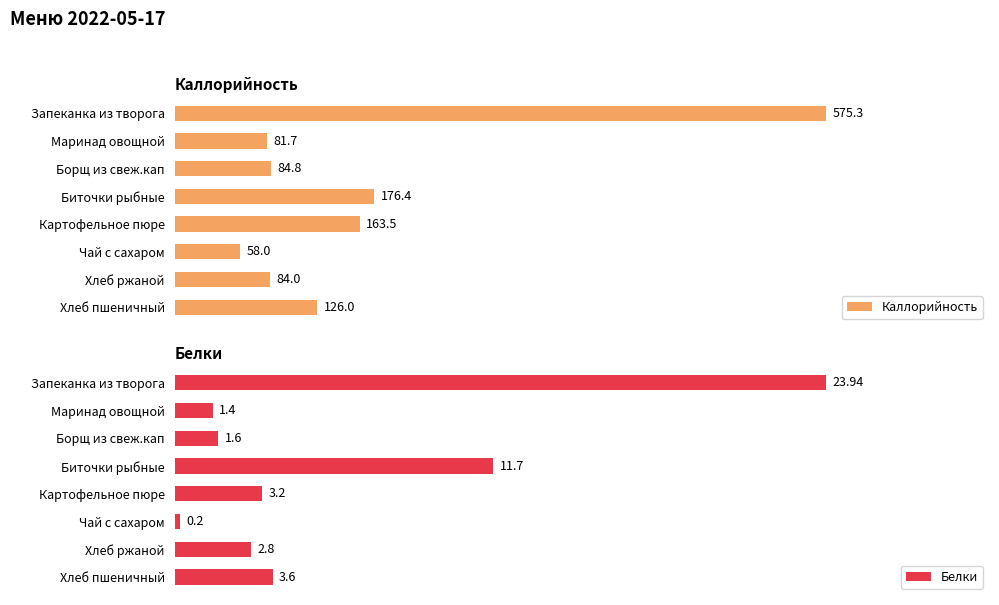

At which label is Каллорийность closest to 316?

Биточки рыбные